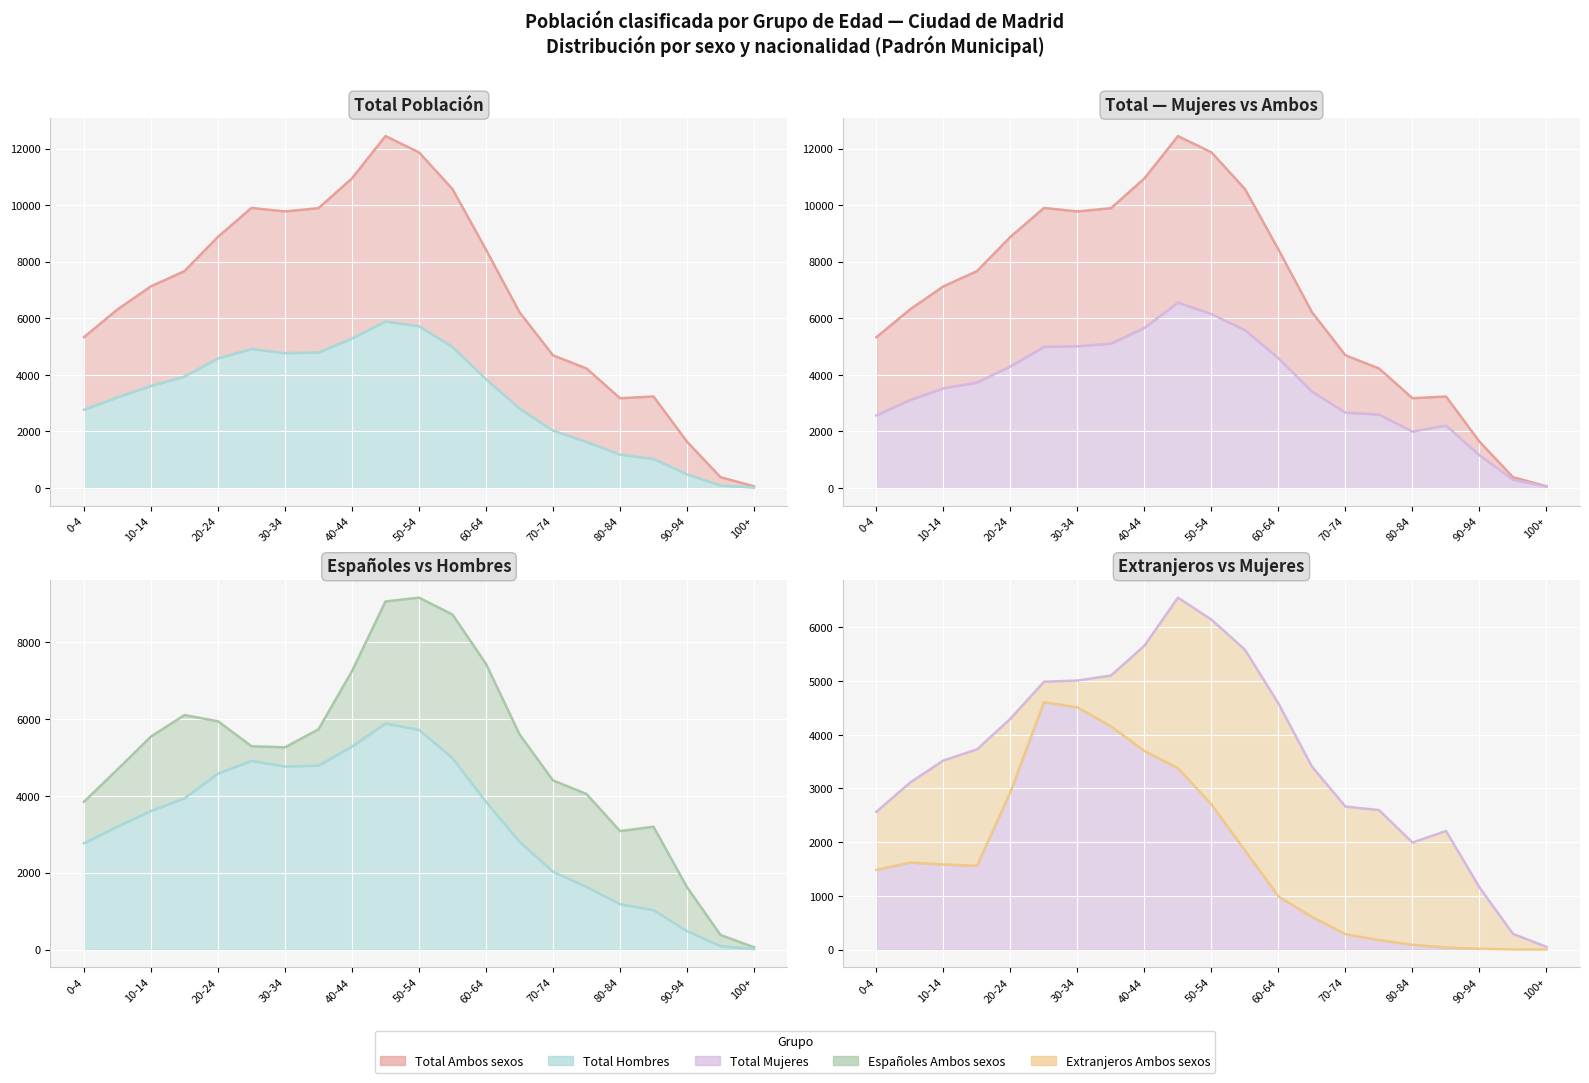

Count the number of data series in this chart.

5